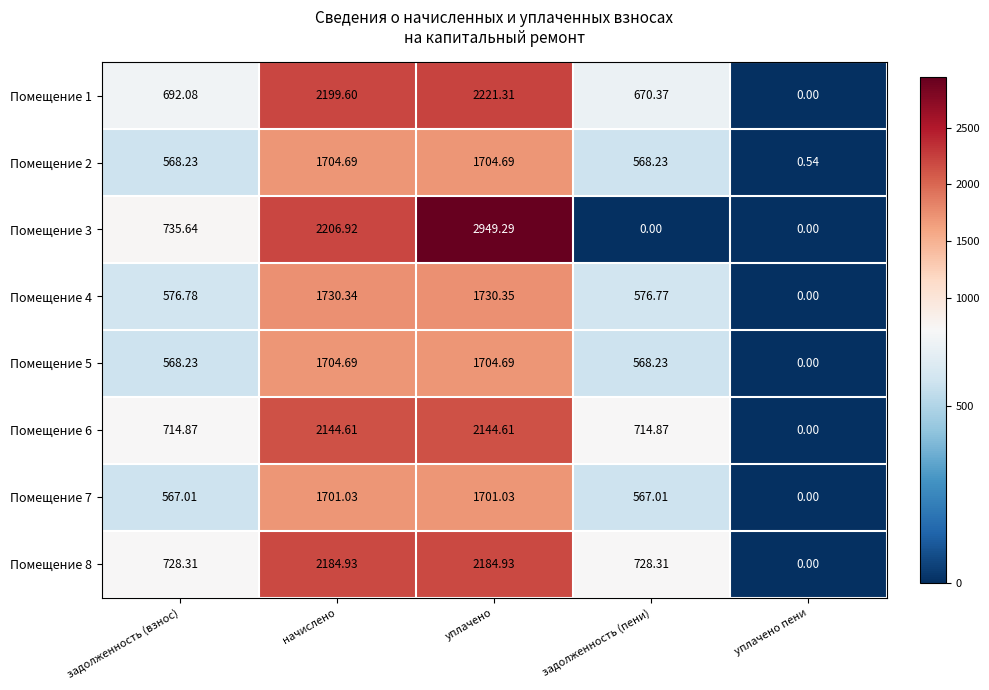

At which category is the sum across all series the highest?

уплачено